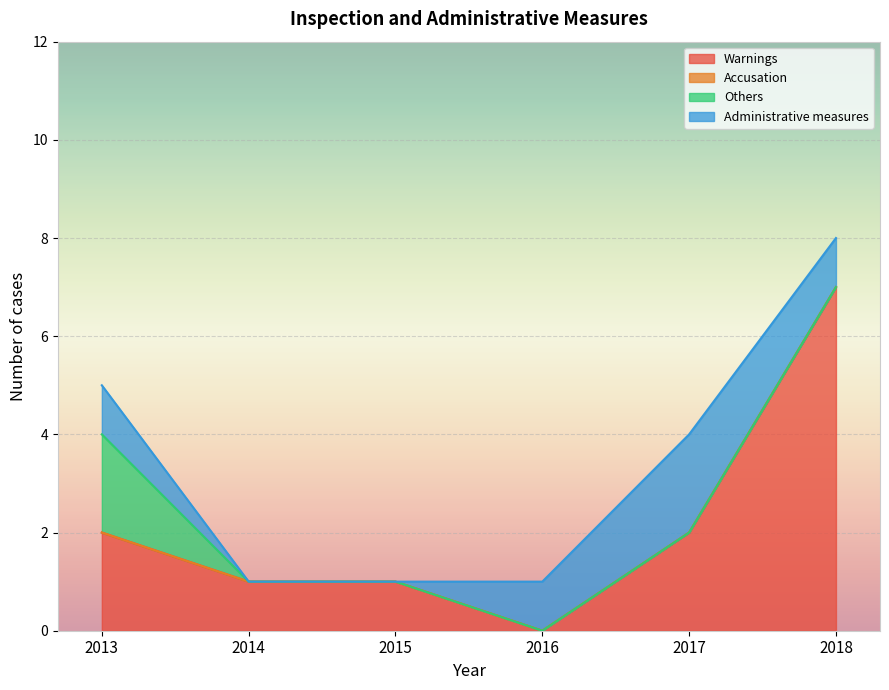

At how many categories does at least one series exceed 3?

1